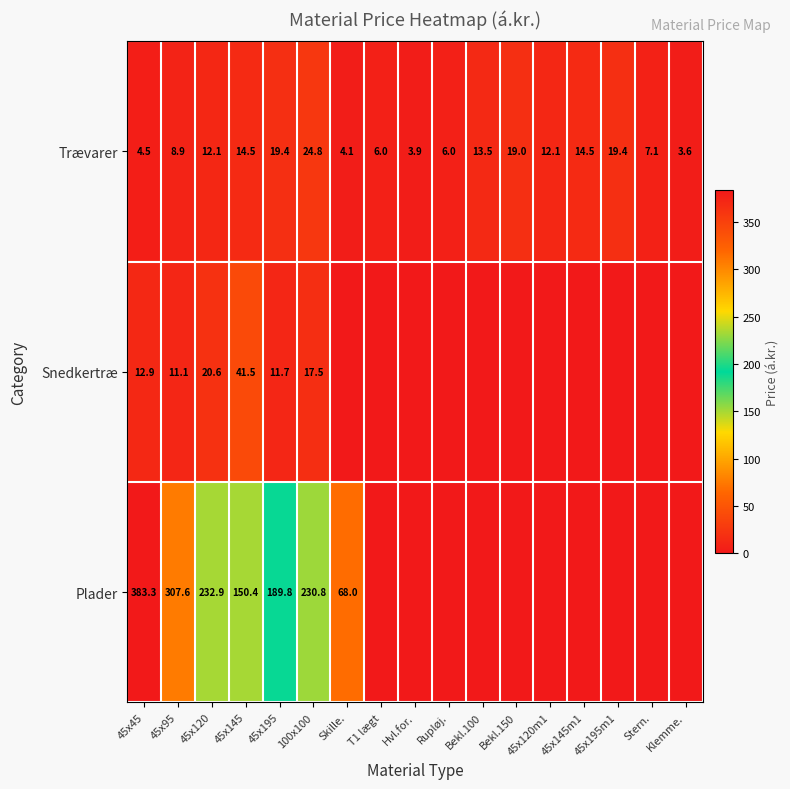

The value of Trævarer at T1 lægt is 6.0. True or false?

True